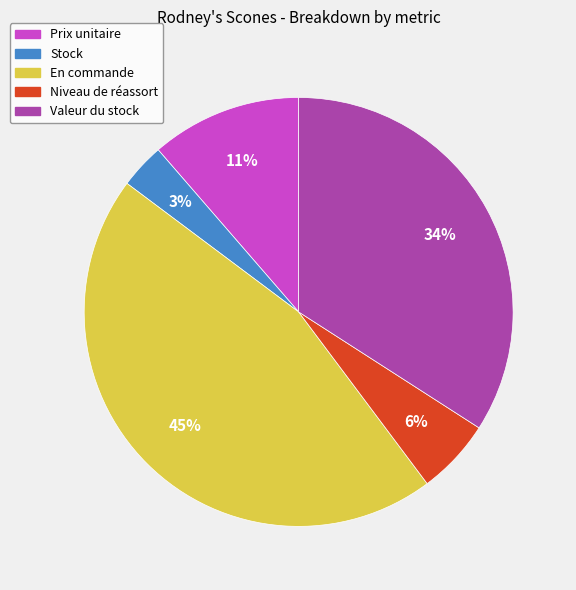

True or false: Stock accounts for 3% of the total.

True